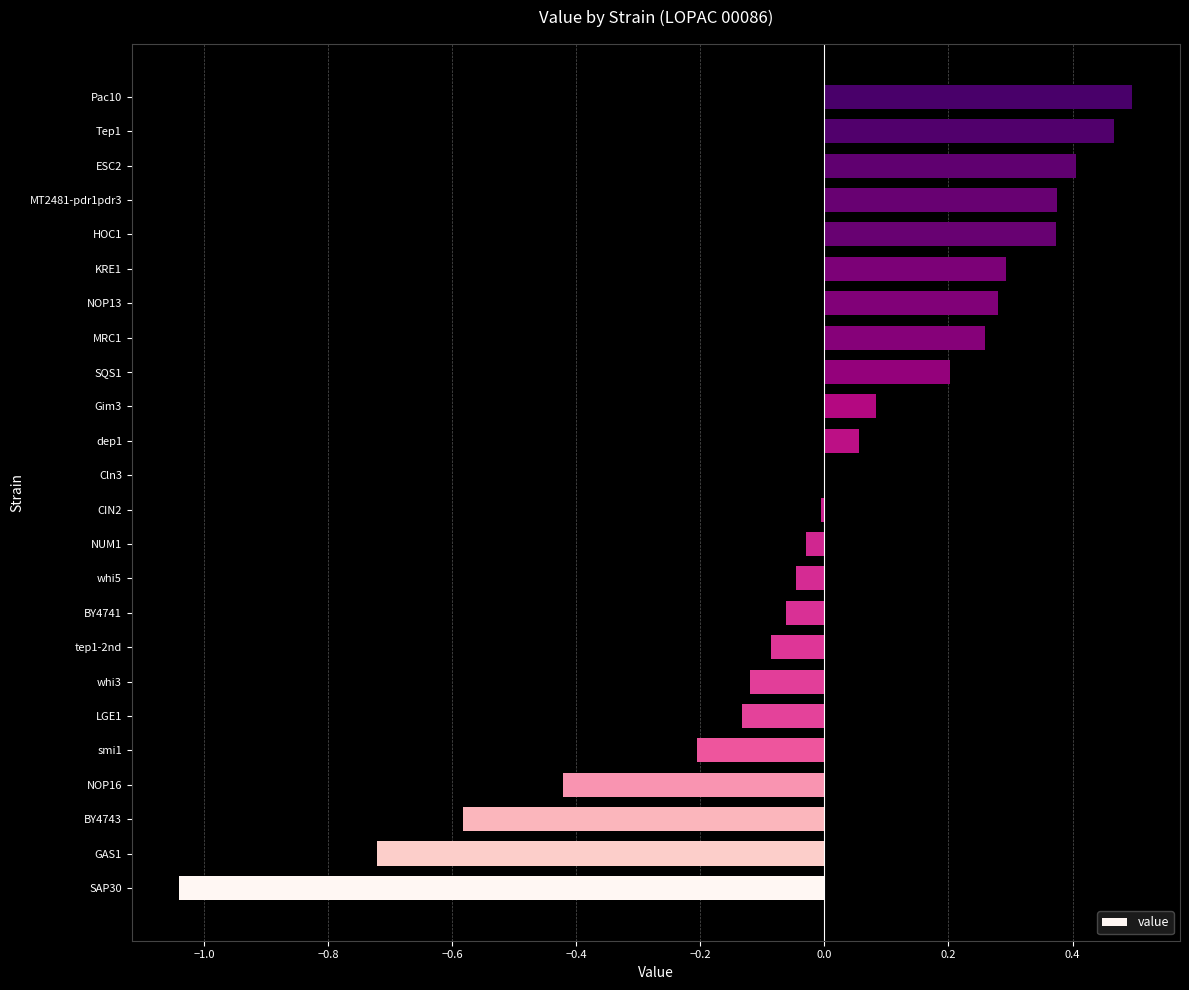

What is the change in value from NOP13 to MT2481-pdr1pdr3?

+0.1